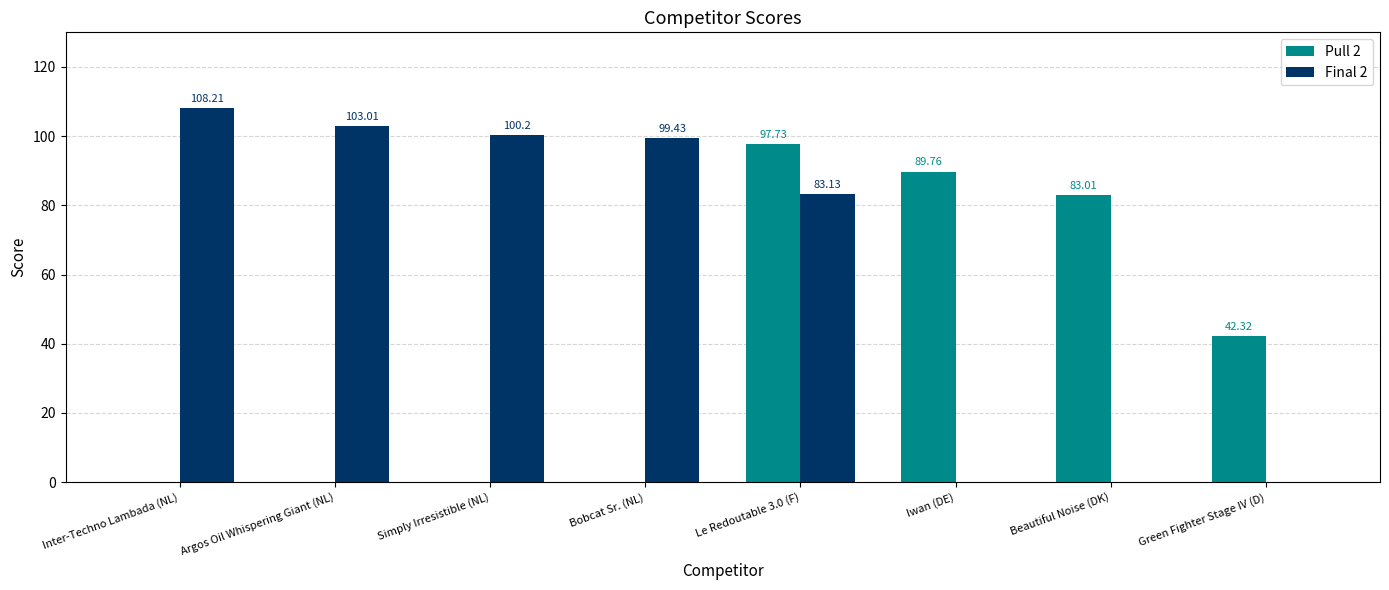

True or false: Final 2 has a value of 160.2 at Argos Oil Whispering Giant (NL).

False